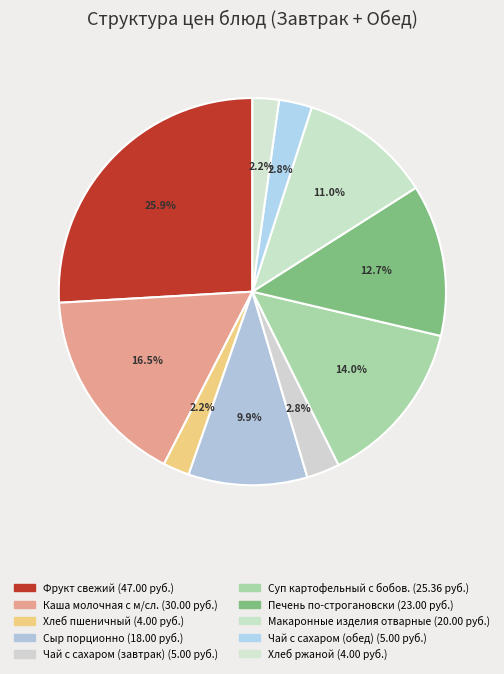

How many slices are in this pie chart?

10